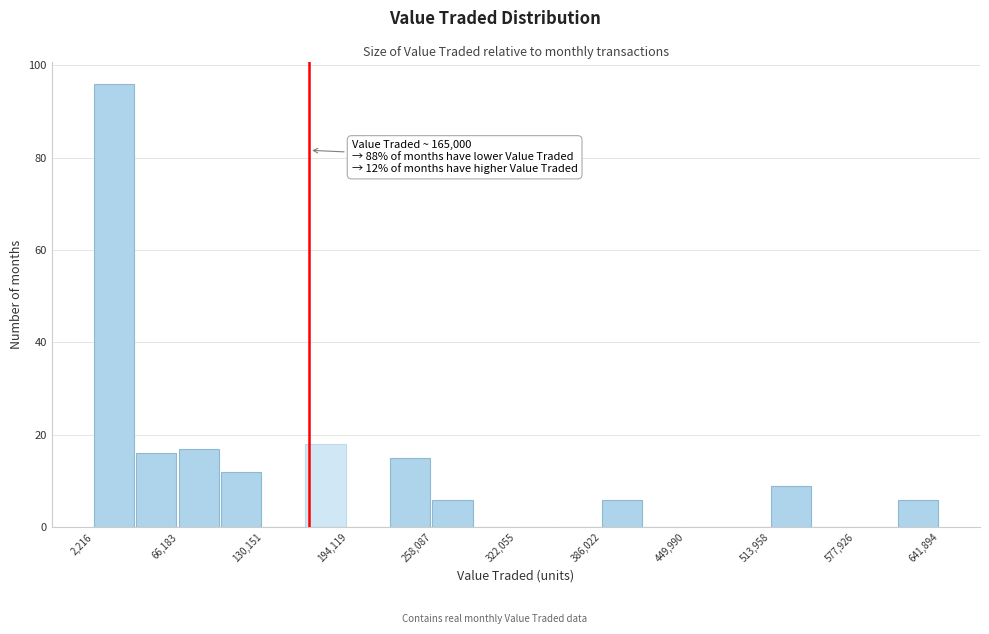

Read against the x-axis, roughly where is the centre of the tallest bar?

20000